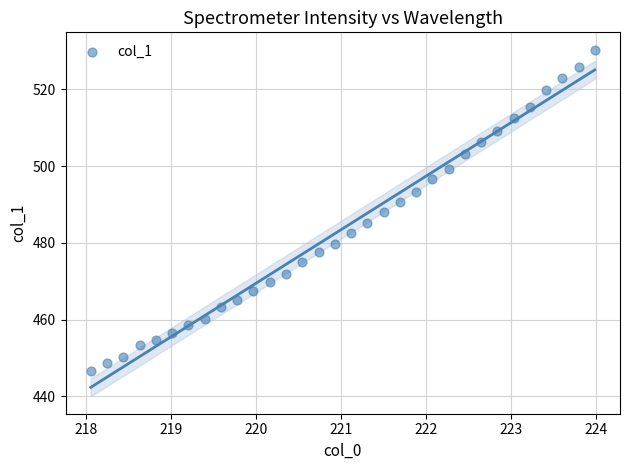

What is the range of X values (max minus min)?

5.9